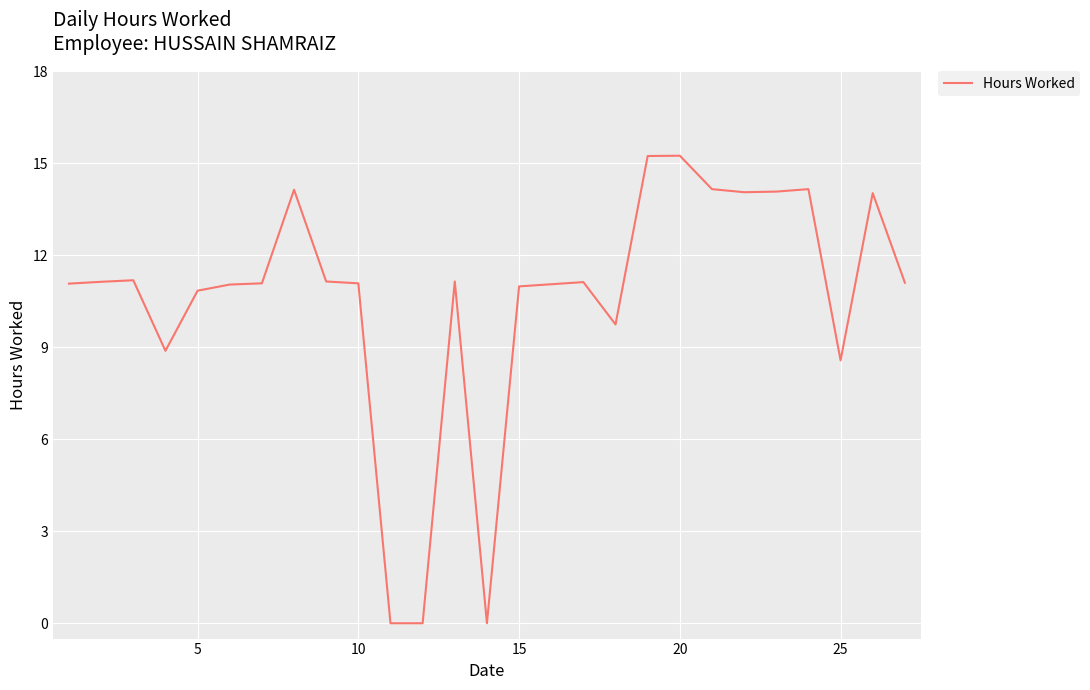

What is the greatest value displayed?

15.2